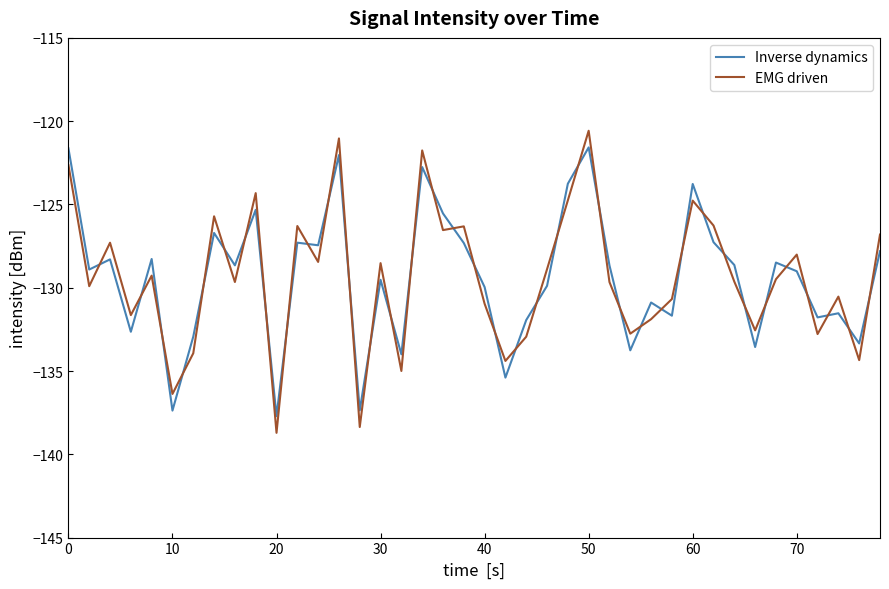

List the series in order of their peak value, highest first.

EMG driven, Inverse dynamics